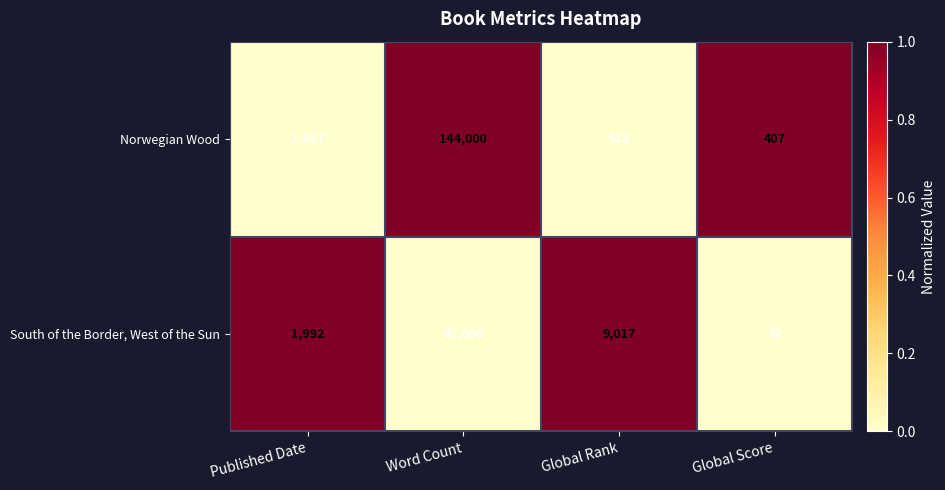

At which label does South of the Border, West of the Sun reach its minimum?

Global Score